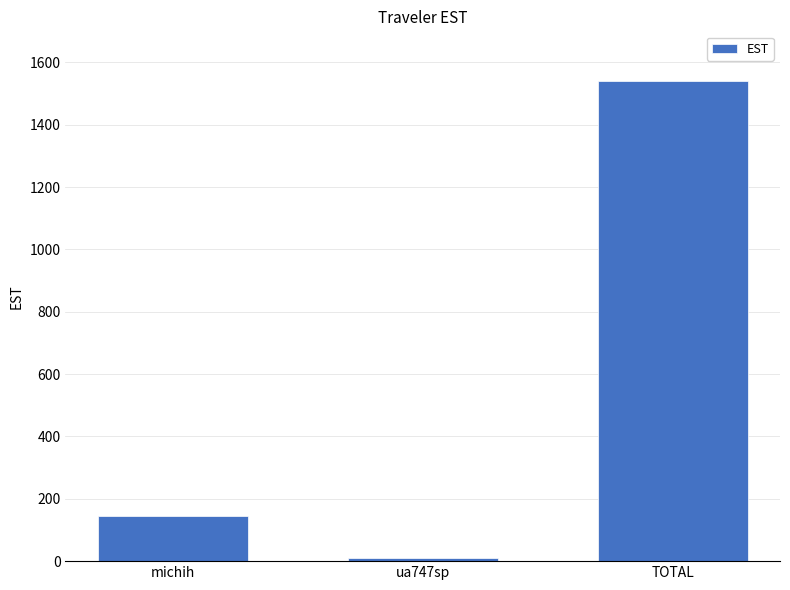

What is the value of the 2nd bar from the left?

10.0